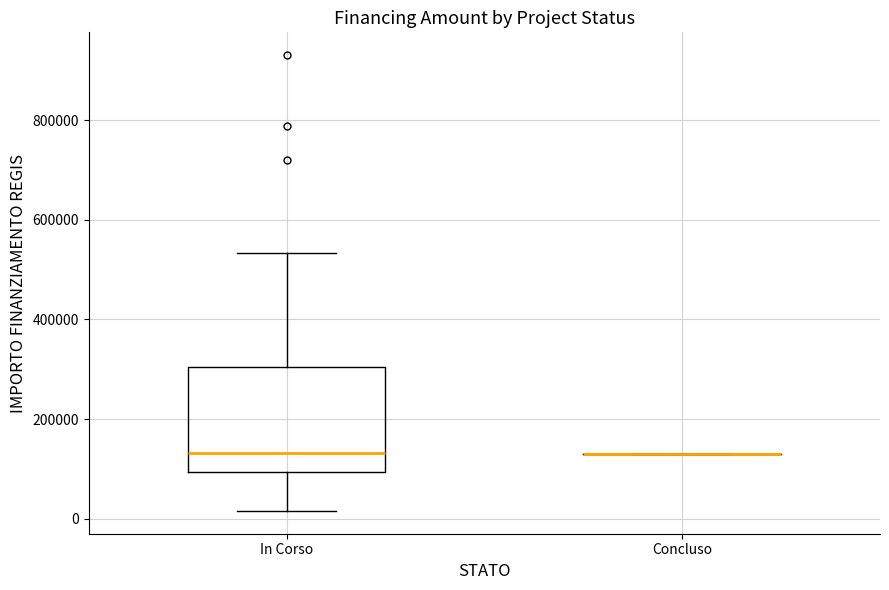

Where does the lower whisker of the box for In Corso end on the y-axis? The values are not printed on the chart, so give them approximately, as read against the axis.

20000